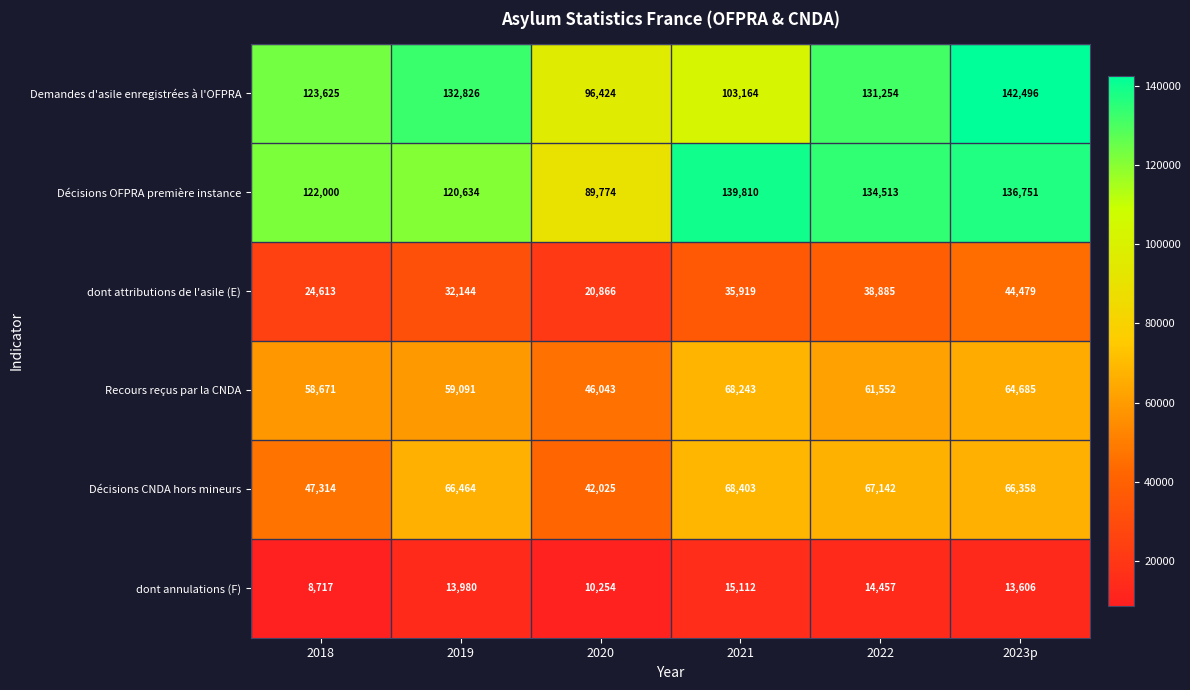

Rank the series at 2022 from highest to lowest value.

Décisions OFPRA première instance, Demandes d'asile enregistrées à l'OFPRA, Décisions CNDA hors mineurs, Recours reçus par la CNDA, dont attributions de l'asile (E), dont annulations (F)